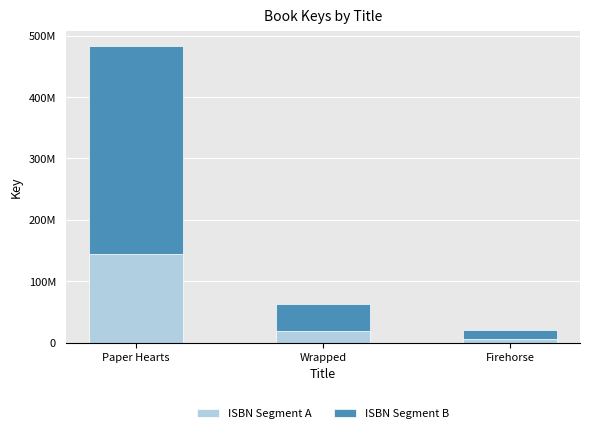

What is the sum of all ISBN Segment B values?

396405205